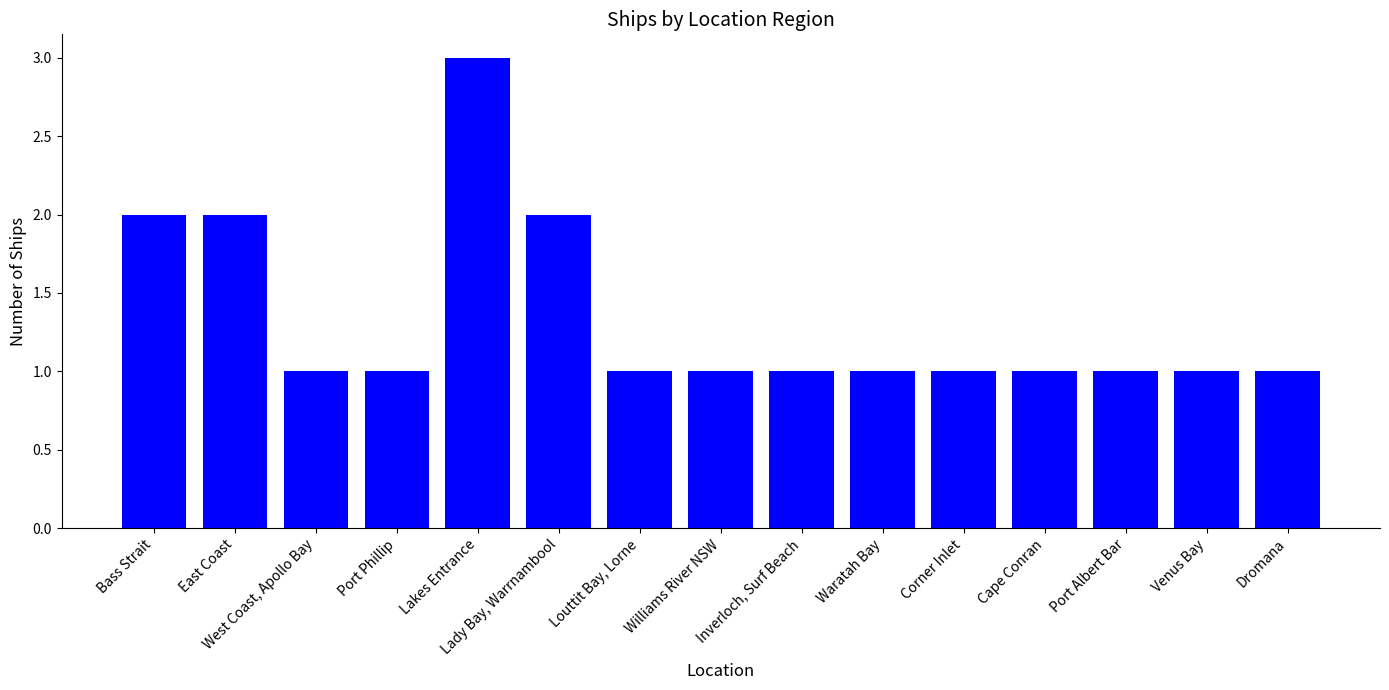

Which has a higher value, Bass Strait or West Coast, Apollo Bay?

Bass Strait